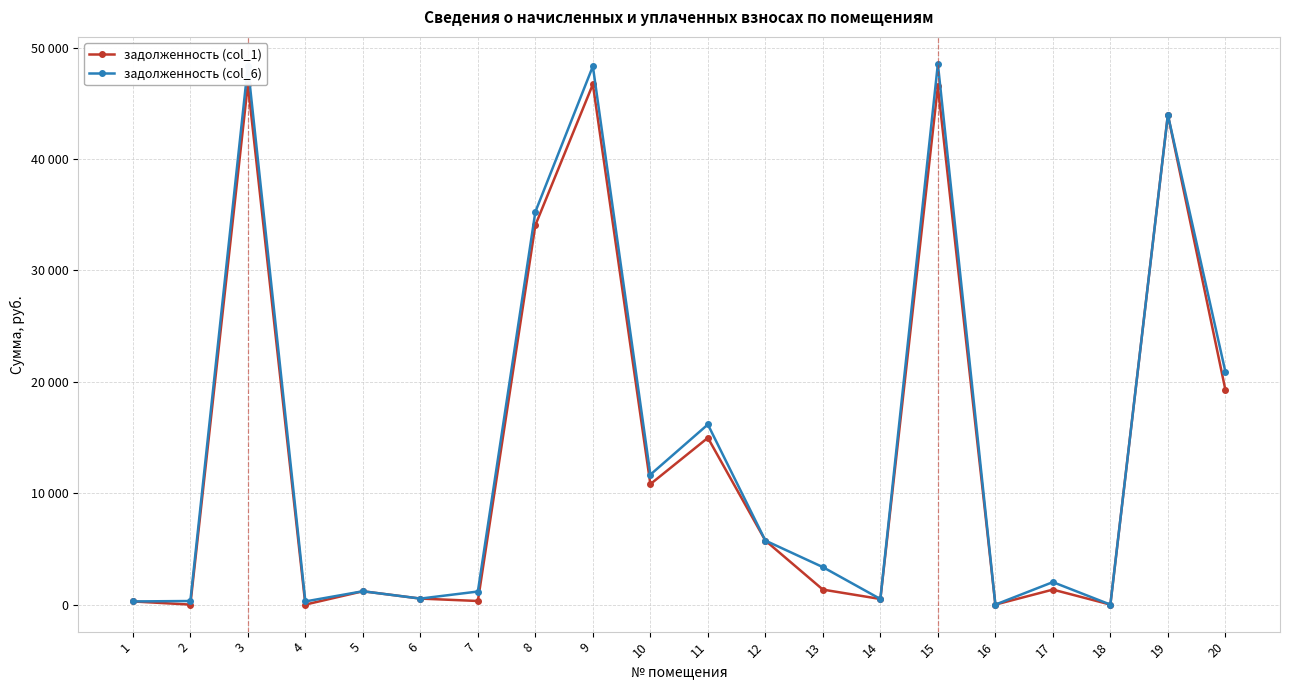

Is this an area chart (filled region under the line)?

No